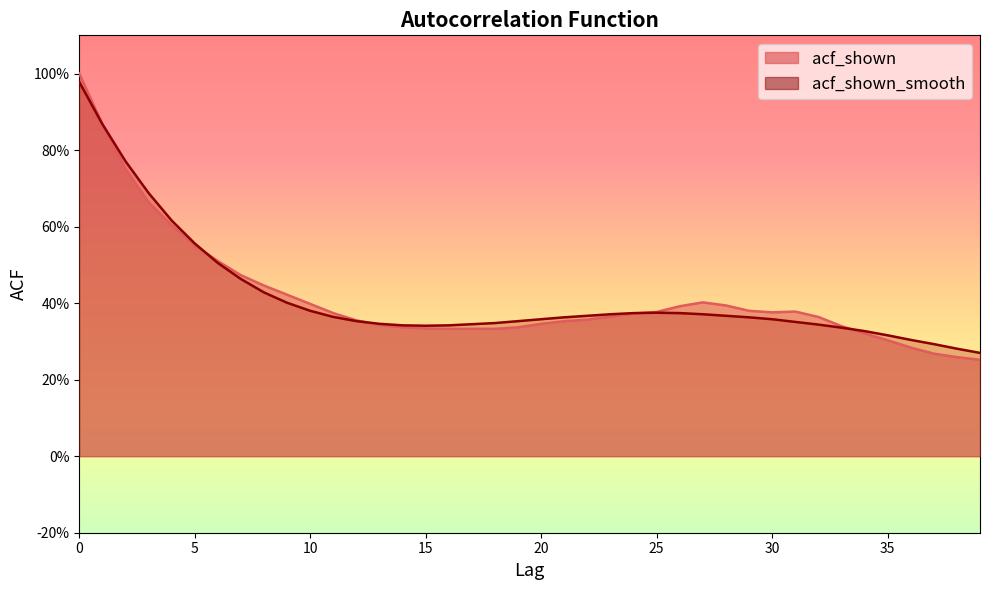

The value of acf_shown at 20 is 0.3. True or false?

True